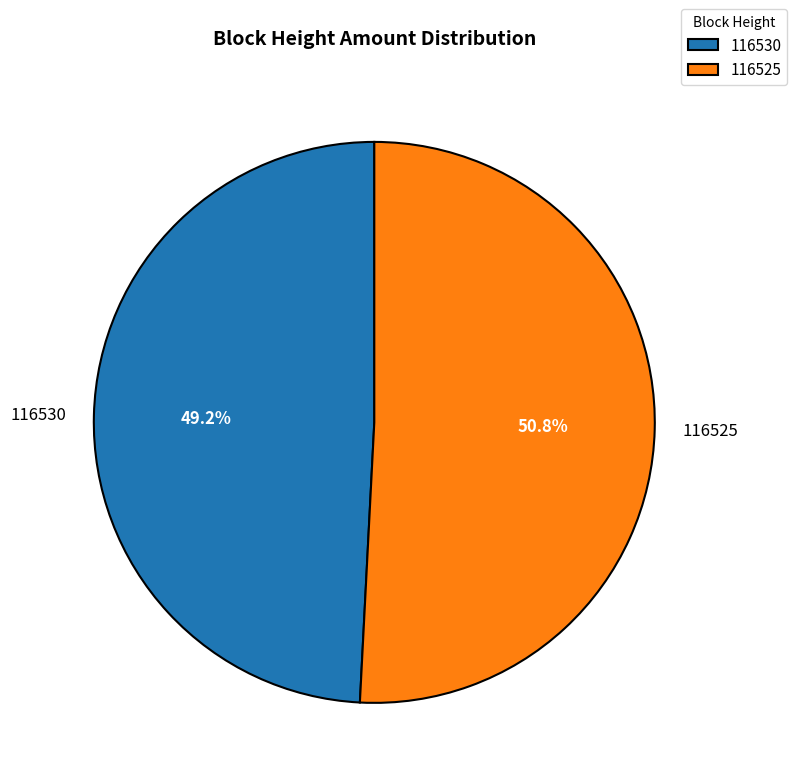

Does 116530 represent more than half of the total?

No